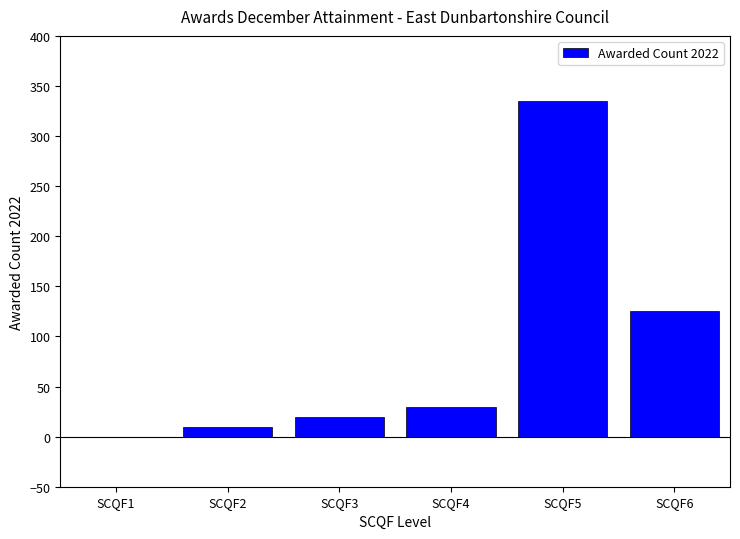

Where is the data nearest to the value 167?

SCQF6